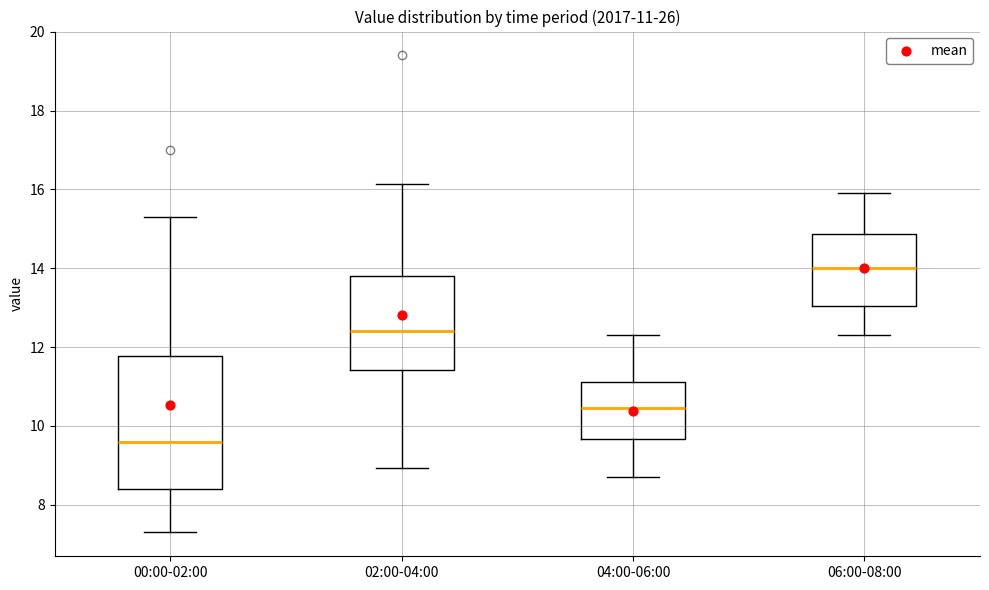

Which box is the tallest, from its lower edge to its upper edge?

00:00-02:00